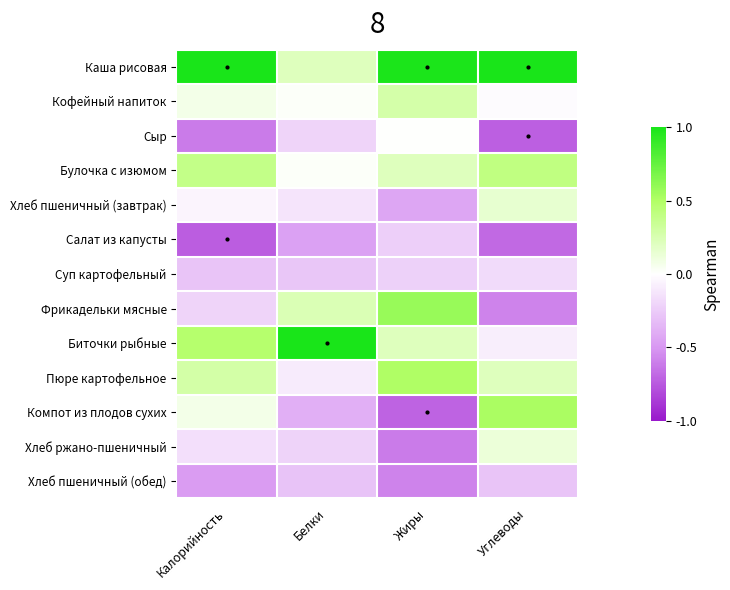

Which category has the lowest value across all series?

Калорийность